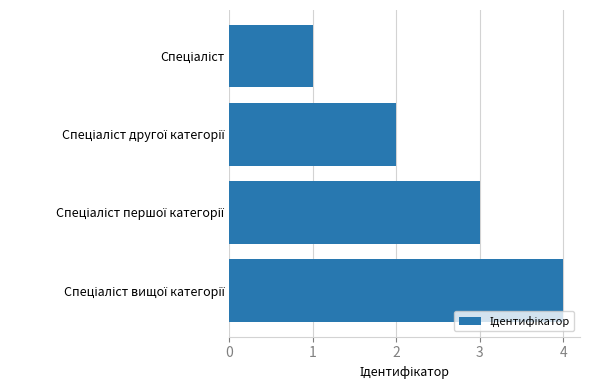

What is the difference between the second highest and second lowest values?

1